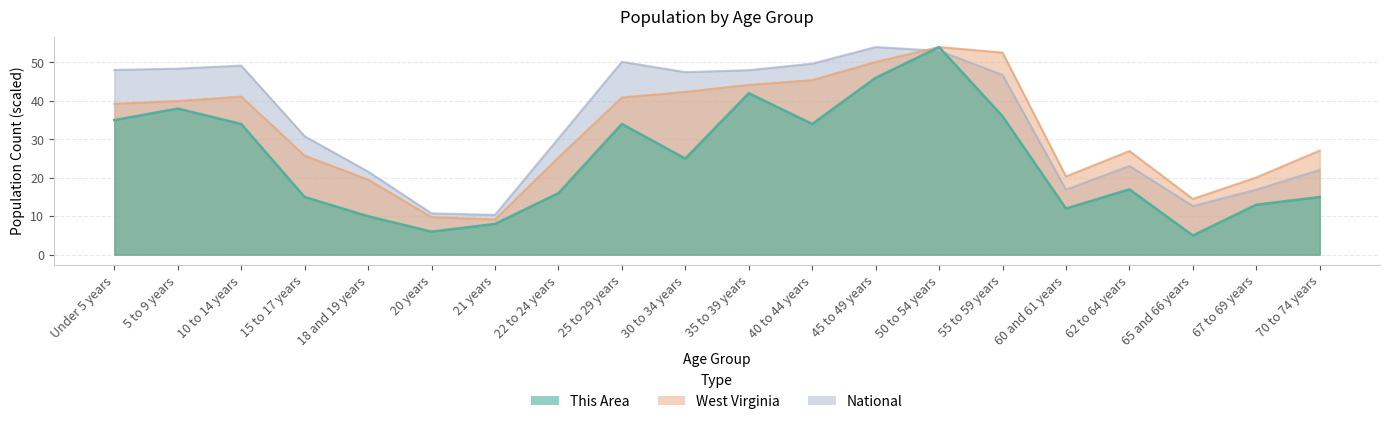

What is the average value of the West Virginia series?

32.4